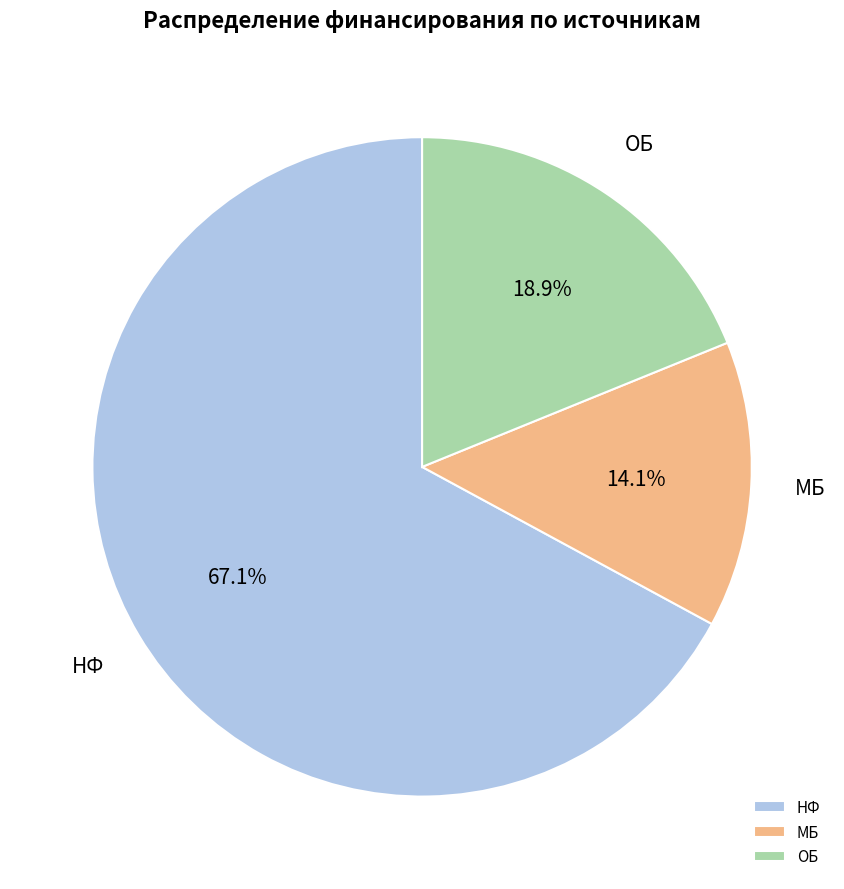

Which category has the biggest portion of the pie?

НФ